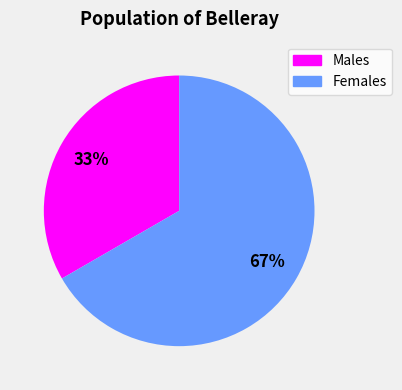

How many slices are in this pie chart?

2